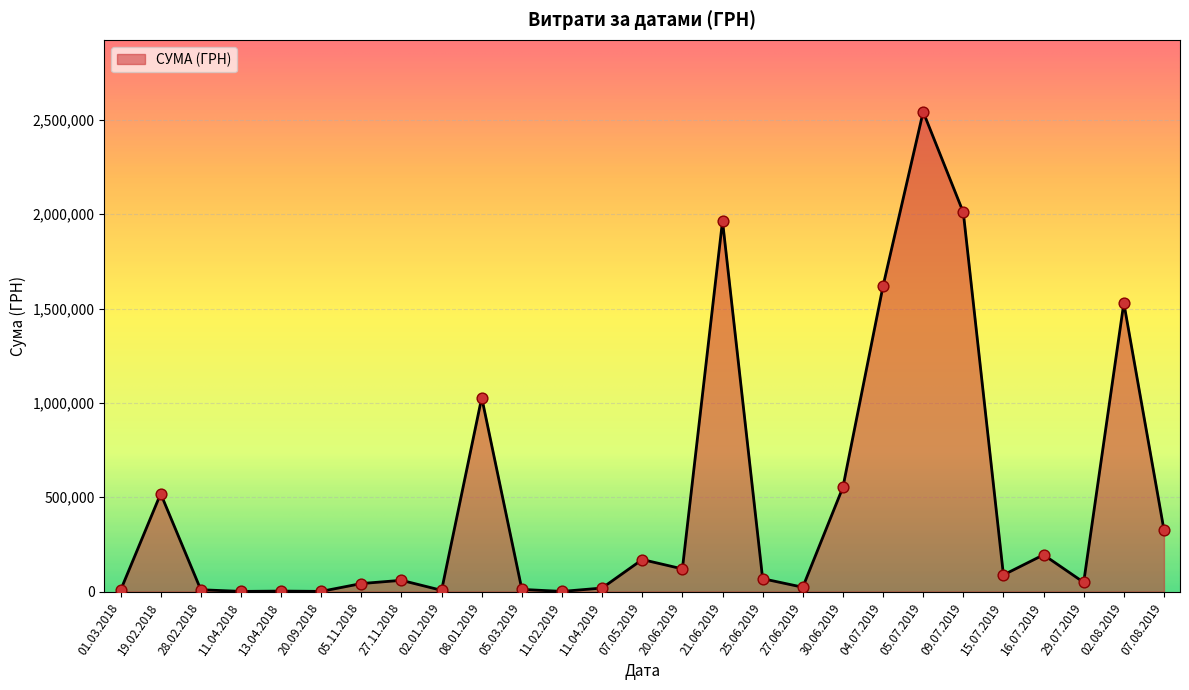

What is the change in value from 05.03.2019 to 07.08.2019?

+315463.8